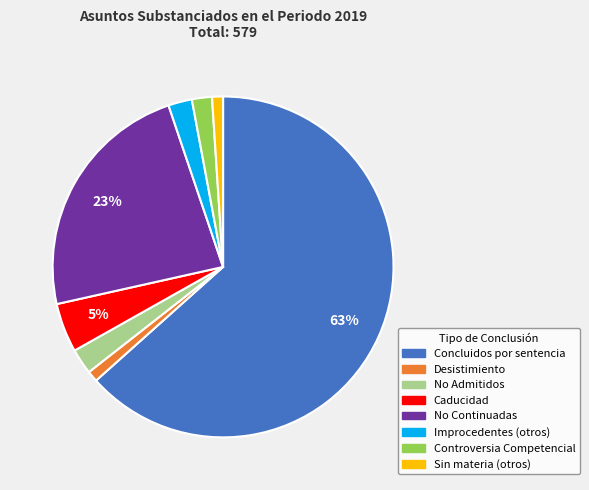

True or false: Sin materia (otros) accounts for 1% of the total.

True